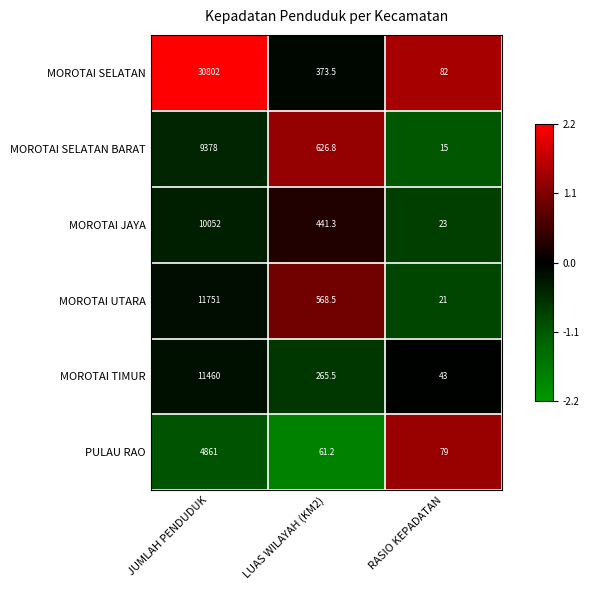

What is the average value of the MOROTAI TIMUR series?

3922.8